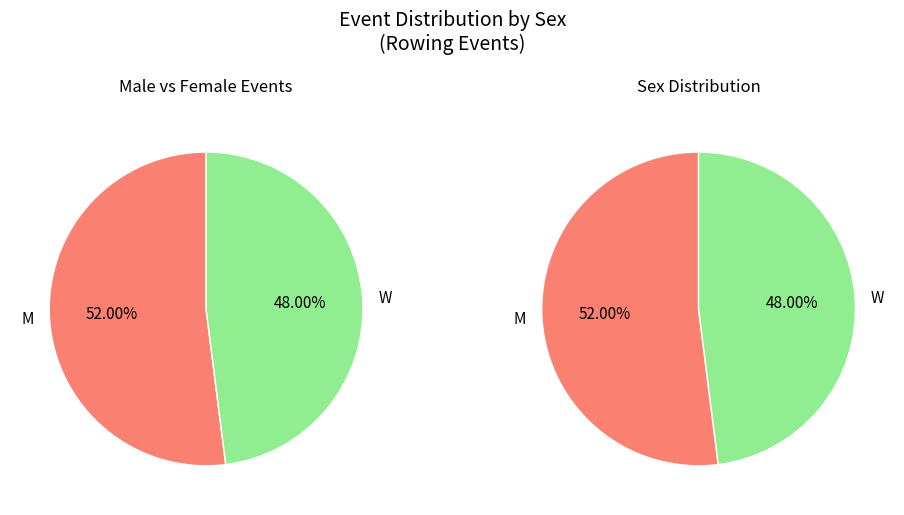

Approximately how many times larger is the value at W compared to M?

0.9